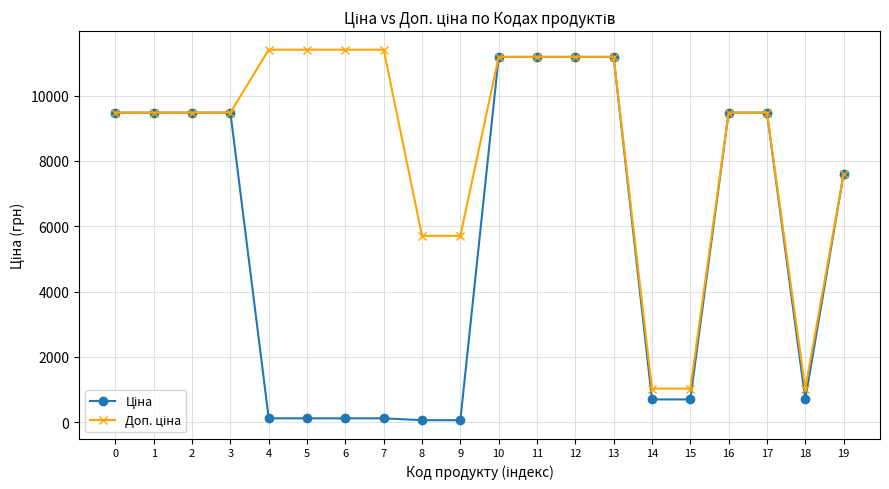

What is the maximum value shown in the chart?

11410.0